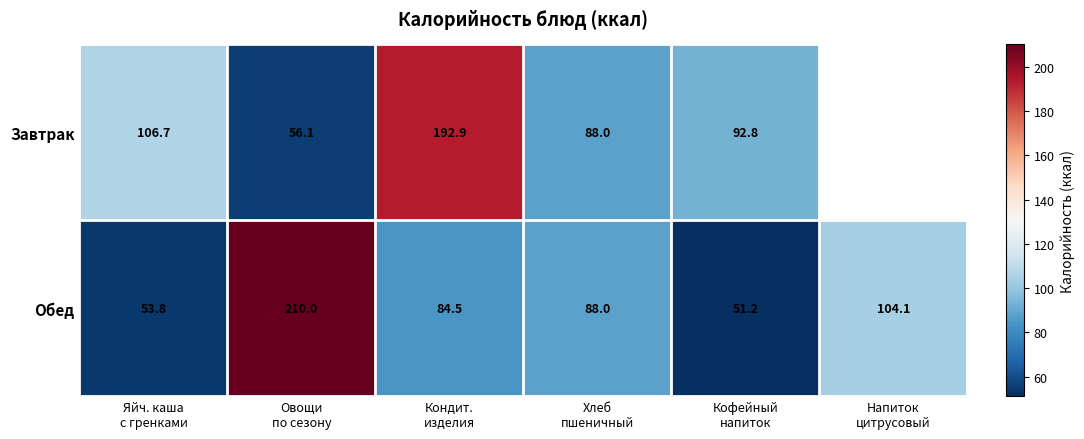

What is the difference between the second highest and second lowest values in the Обед series?

50.3